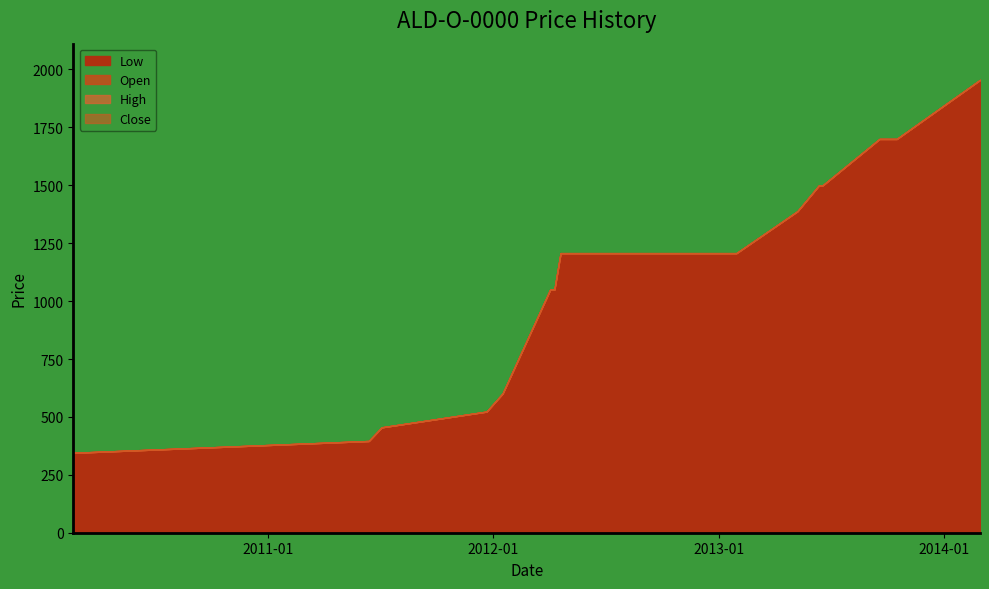

Is it true that Open equals 494 at 2013-09-18?

False